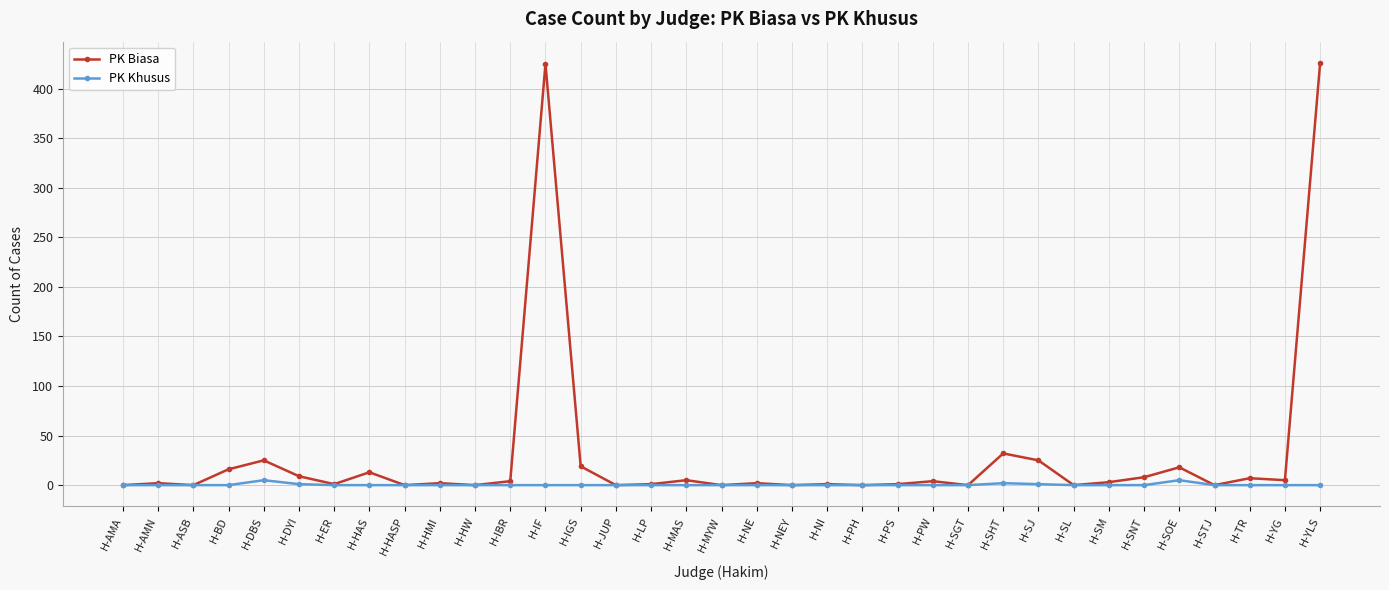

What is the maximum value shown in the chart?

426